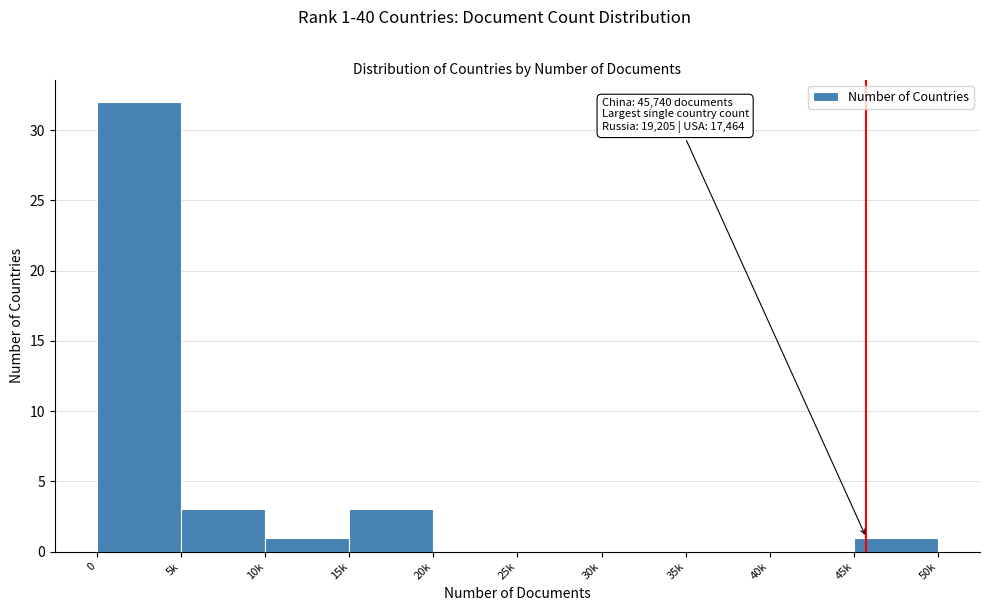

What is the greatest value displayed?

32